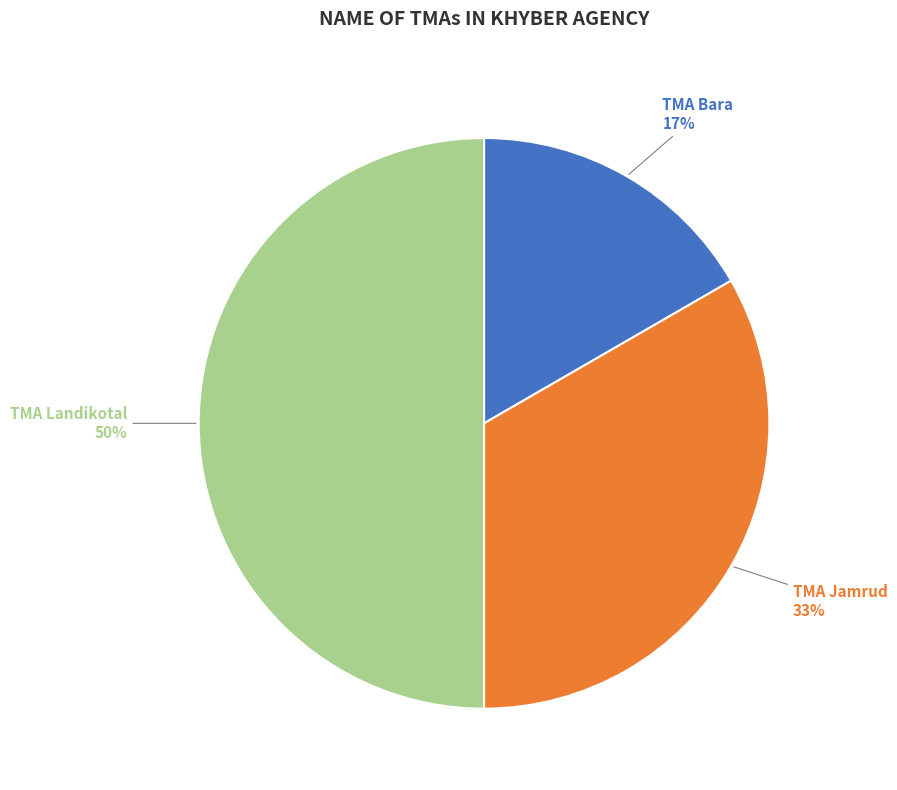

Is it true that TMA Landikotal is 50% of the pie?

True